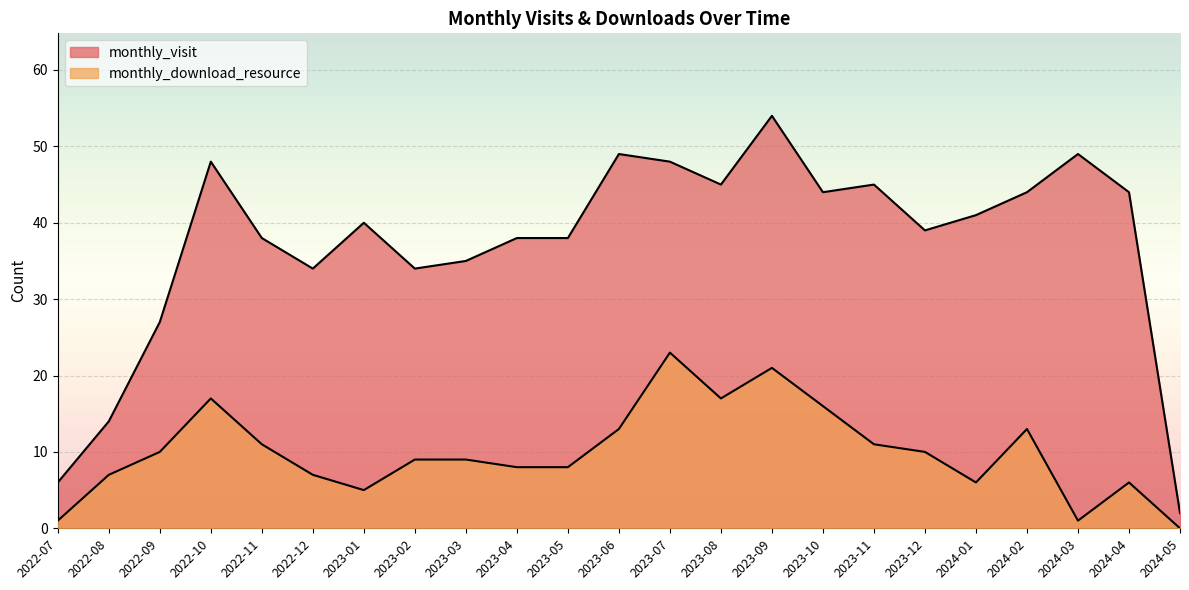

What is the minimum value for monthly_visit?

2